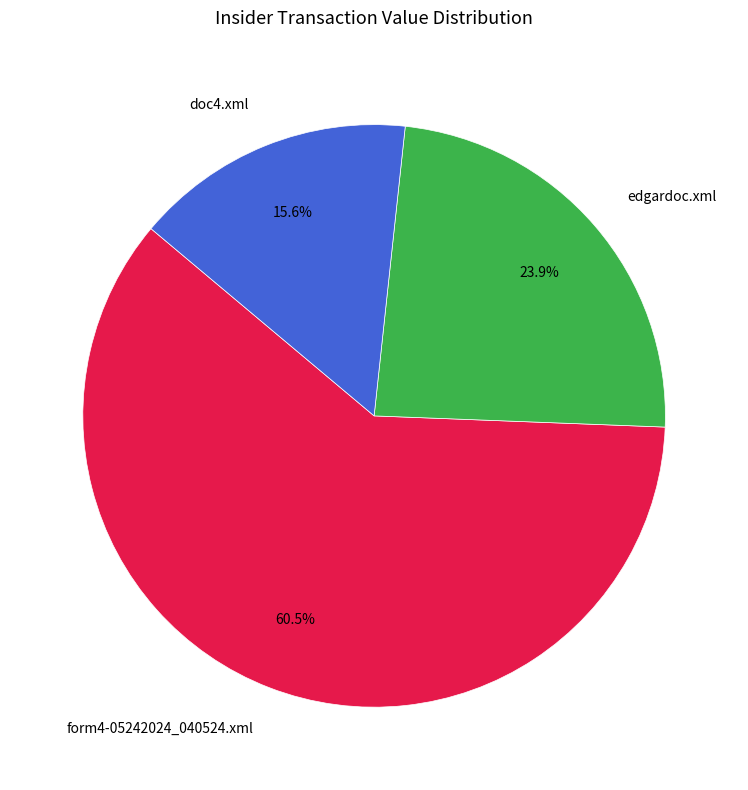

What is the largest slice in the pie chart?

form4-05242024_040524.xml